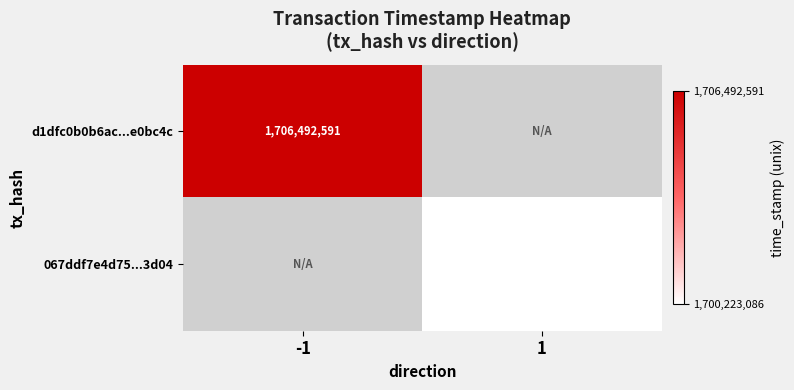

True or false: d1dfc0b0b6ac...e0bc4c has a value of 1706492591 at -1.

True